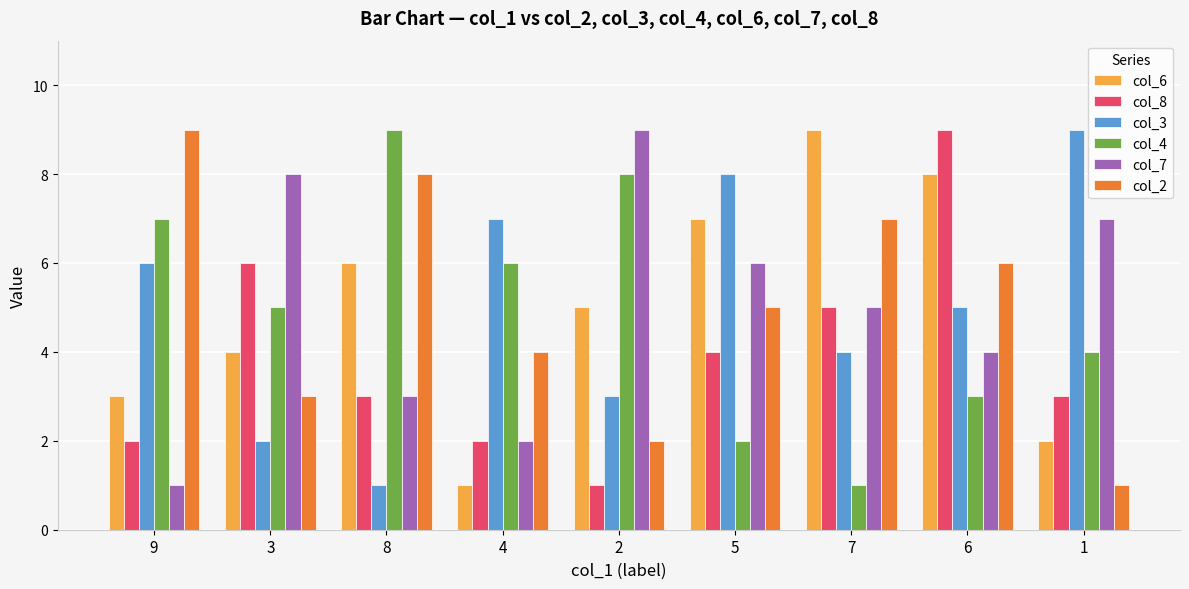

Count the col_2 values in the range 3 to 7.

5